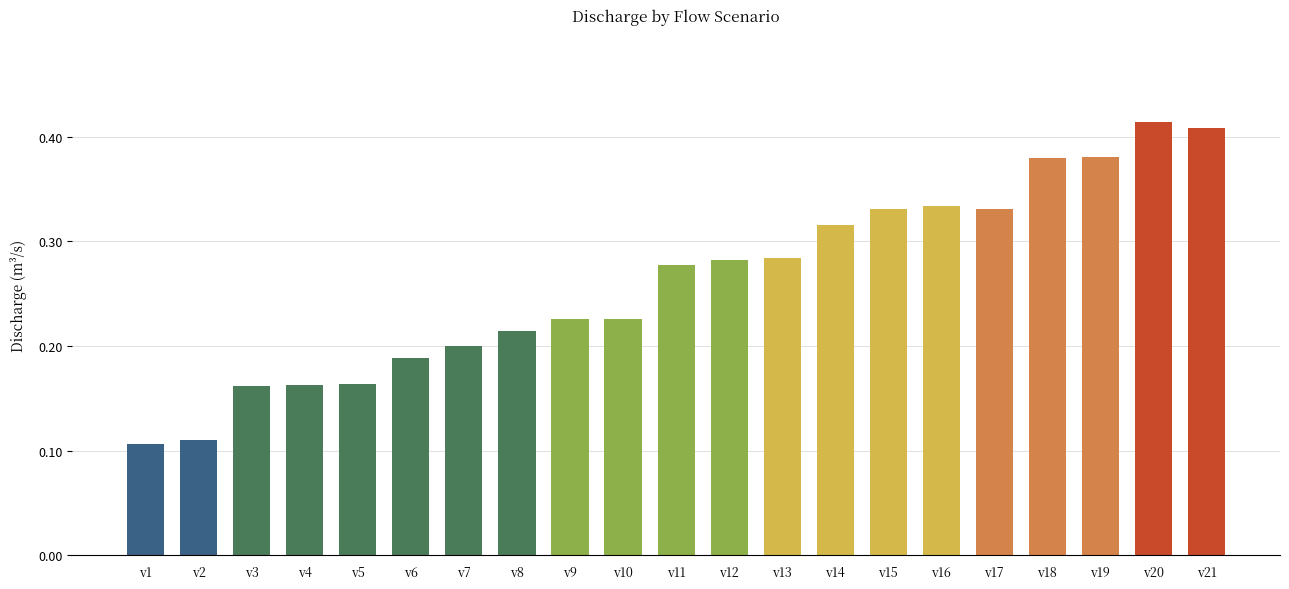

What is the sum of the values at v13 and v14?

0.6